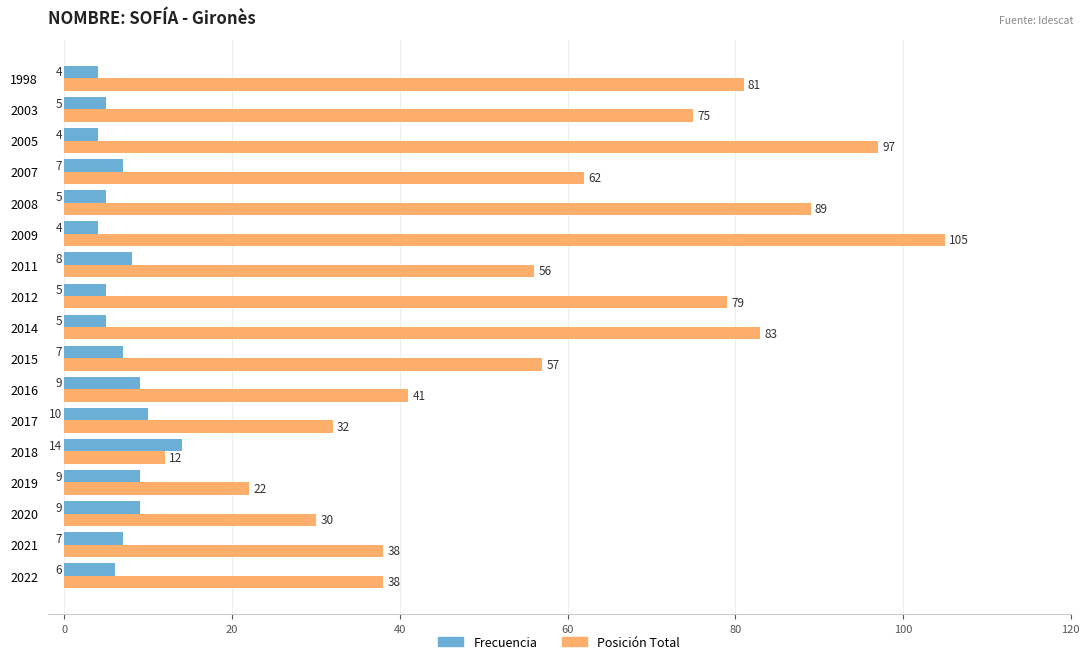

What is the sum of all Frecuencia values?

118